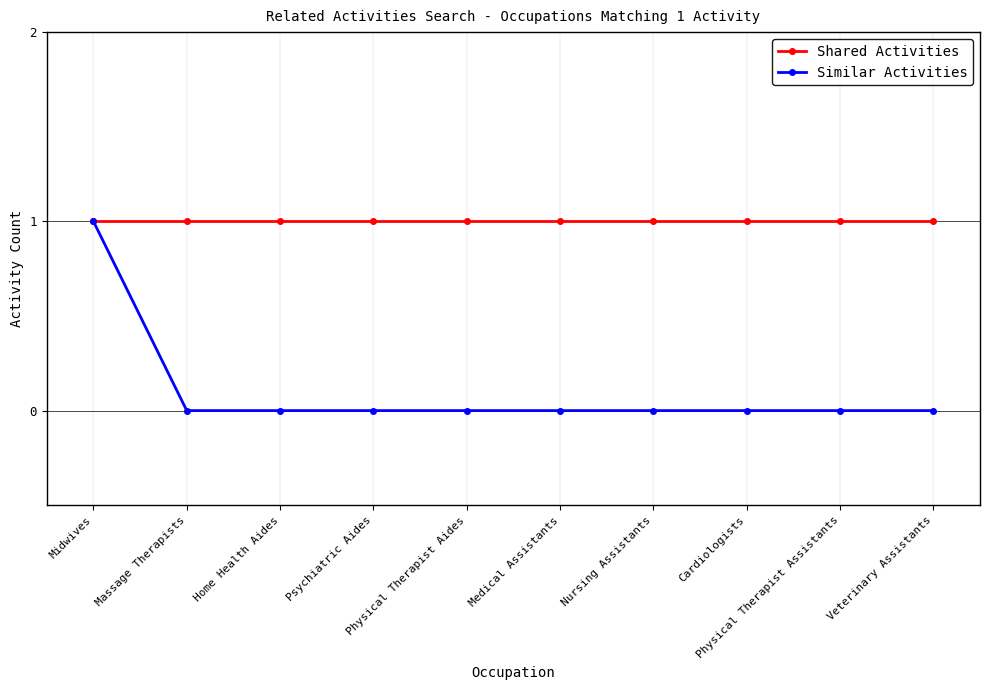

Rank the series at Physical Therapist Aides from highest to lowest value.

Shared Activities, Similar Activities